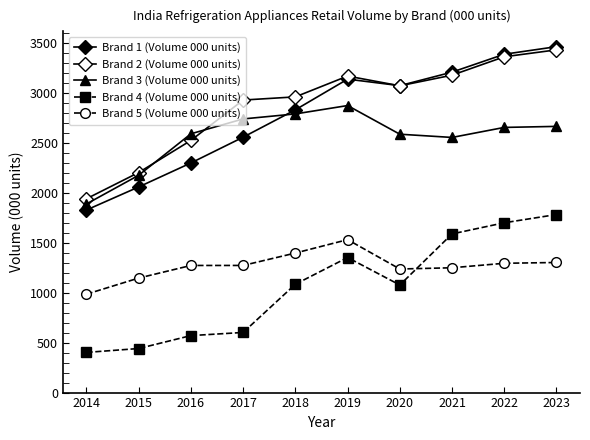

Reading left to right, transcribe all the data shown in this chart.

Brand 1 (Volume 000 units): 2014=1828.4	2015=2059.3	2016=2299.4	2017=2557.5	2018=2831.6	2019=3138.6	2020=3073.5	2021=3208.9	2022=3388.1	2023=3463.9
Brand 2 (Volume 000 units): 2014=1941.1	2015=2203.8	2016=2525.2	2017=2929.3	2018=2961.1	2019=3169.5	2020=3072.0	2021=3178.5	2022=3362.6	2023=3432.0
Brand 3 (Volume 000 units): 2014=1888.9	2015=2176.2	2016=2591.5	2017=2740.2	2018=2790.5	2019=2874.2	2020=2587.2	2021=2554.9	2022=2655.3	2023=2665.6
Brand 4 (Volume 000 units): 2014=402.3	2015=441.2	2016=570.6	2017=602.1	2018=1084.8	2019=1352.5	2020=1077.2	2021=1588.9	2022=1700.5	2023=1782.9
Brand 5 (Volume 000 units): 2014=985.5	2015=1146.8	2016=1272.9	2017=1273.1	2018=1397.4	2019=1531.5	2020=1237.4	2021=1249.9	2022=1294.8	2023=1302.7